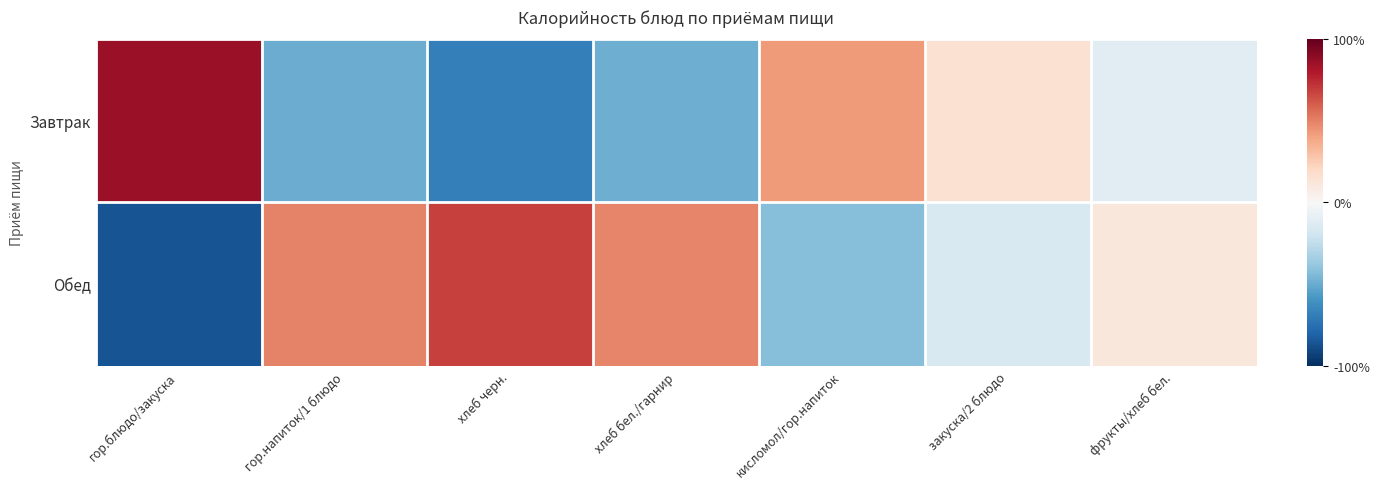

Which series has the widest spread of values?

Завтрак